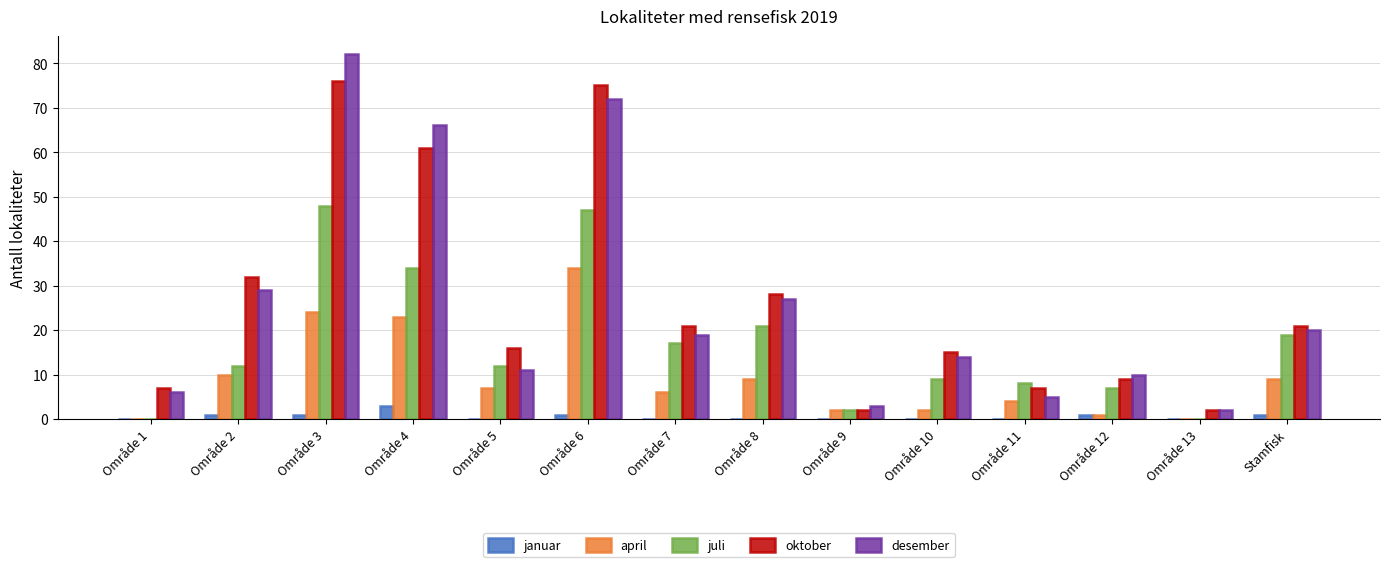

What is the sum of all april values?

131